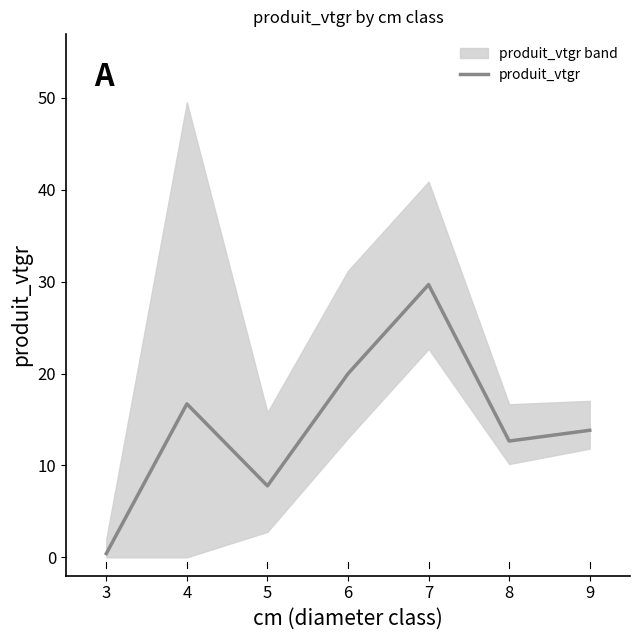

Does the chart display data point markers on the line(s)?

No